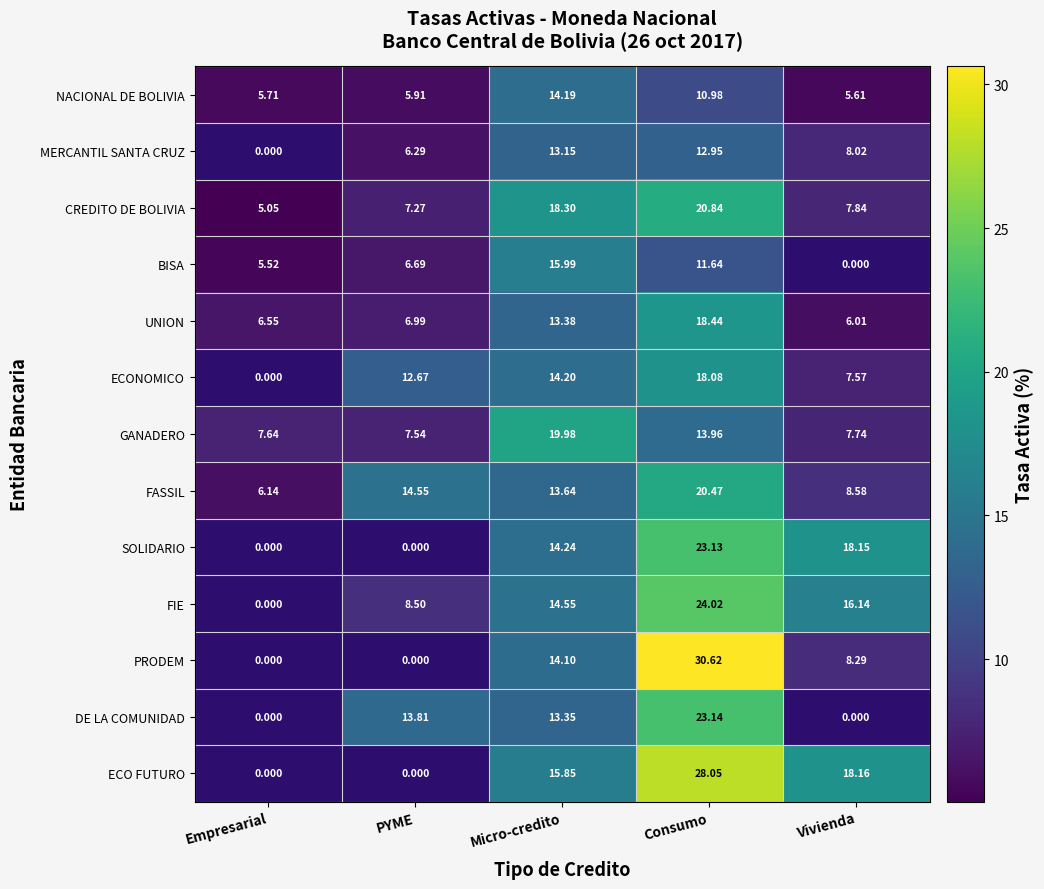

What is the total value across all series at Micro-credito?

194.9